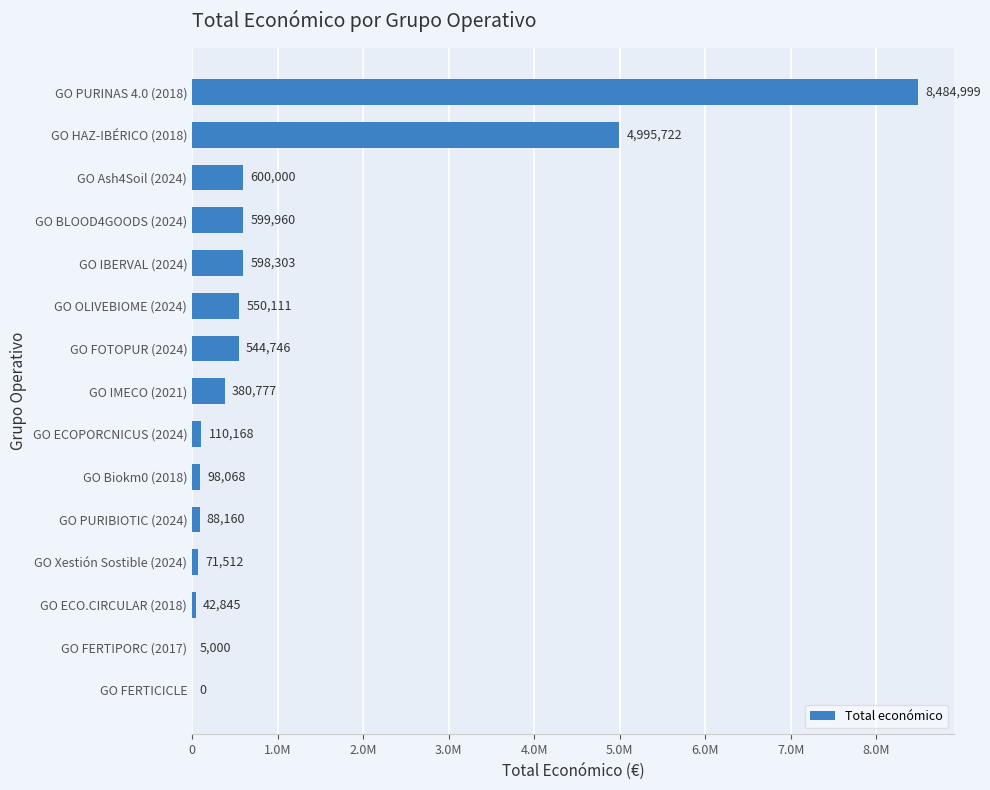

Does the chart contain stacked bars?

No